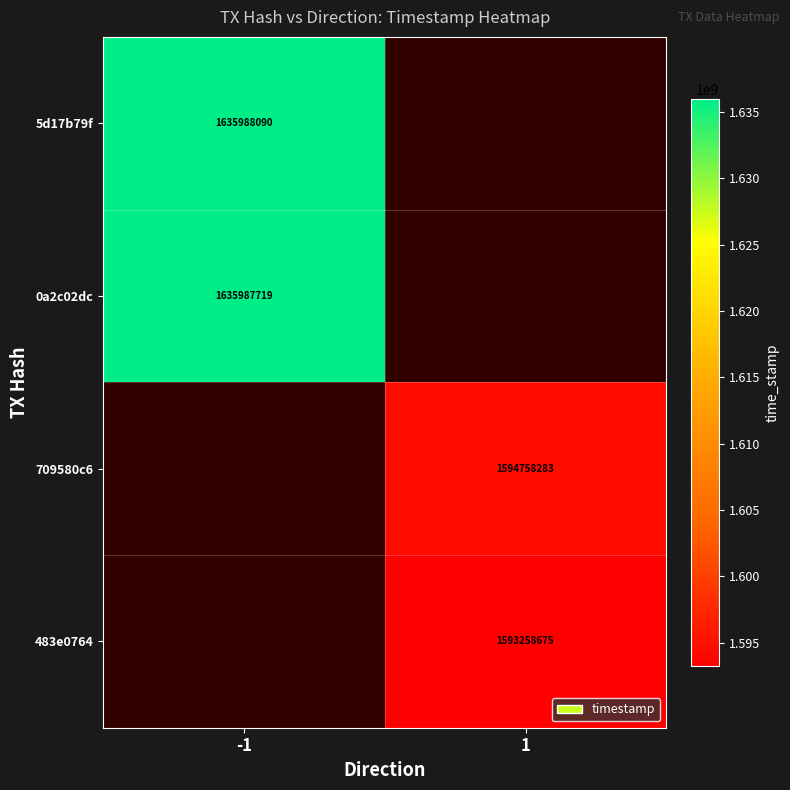

The 483e0764 series shows 1593258675 at 1. True or false?

True